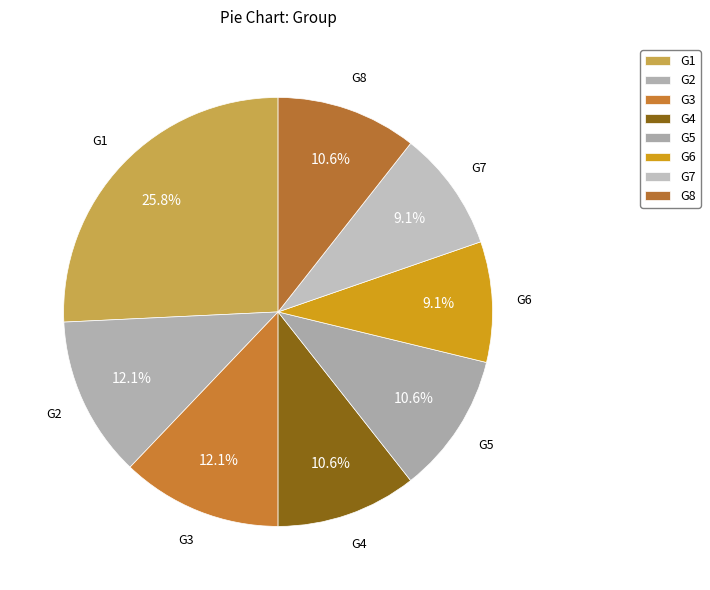

Which has a higher value, G2 or G8?

G2